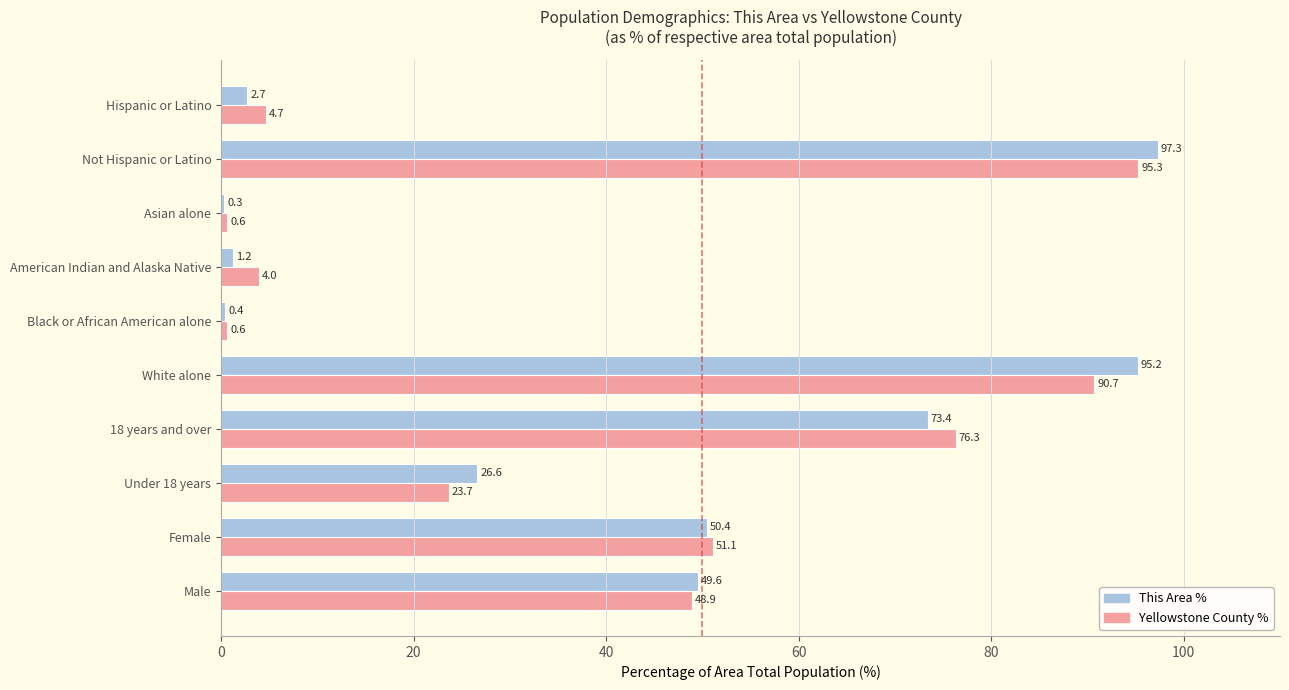

Is it true that This Area % equals 49.6 at Male?

True